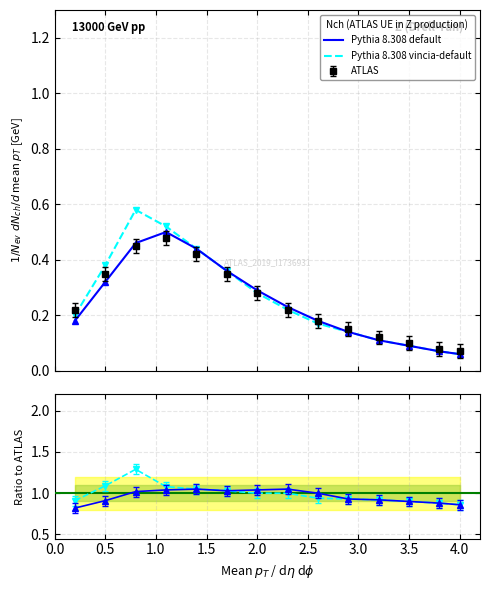

Which has a higher value, 10 or 4.0?

4.0